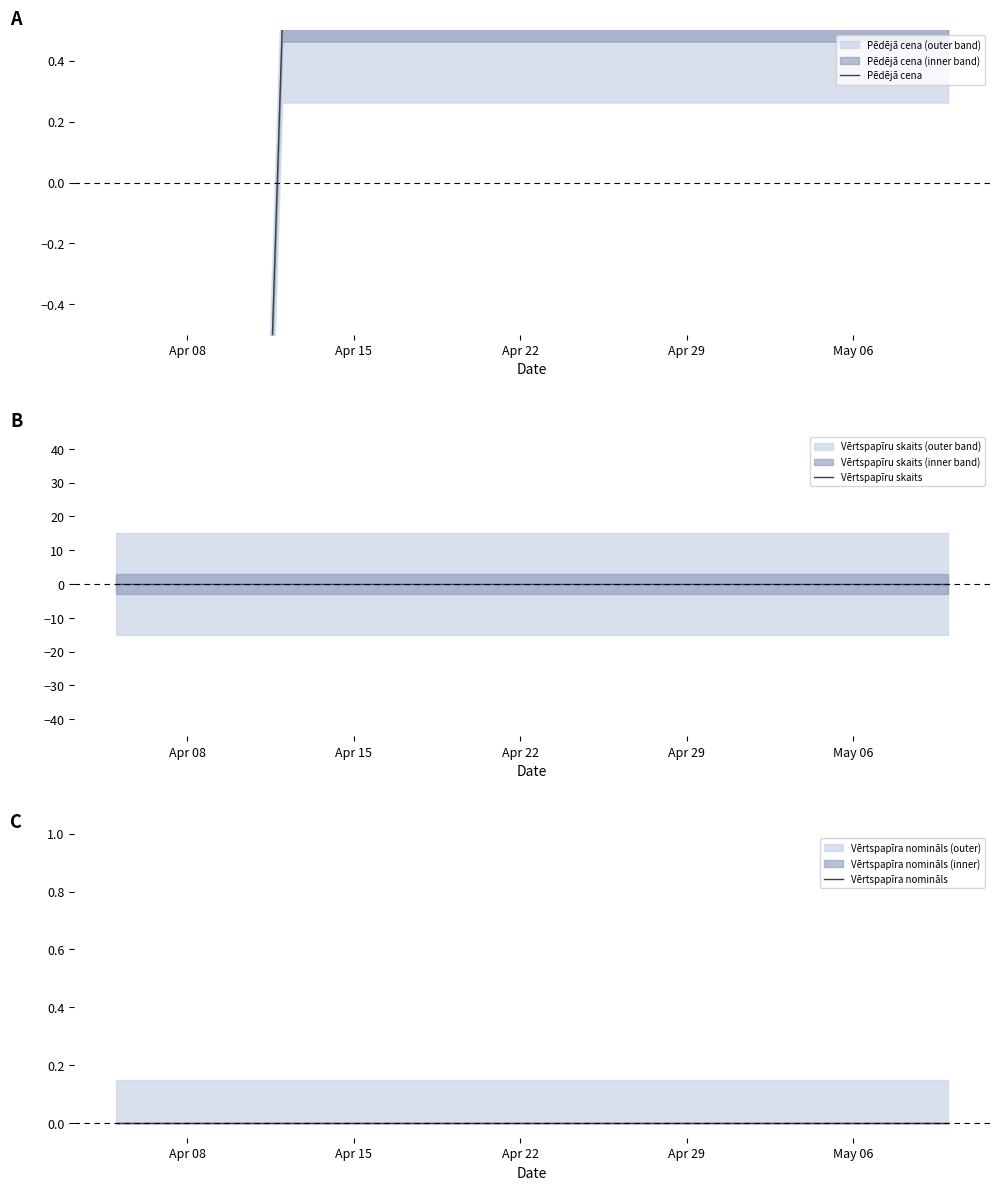

Where is Vērtspapīra nomināls nearest to the value 0?

Apr 08